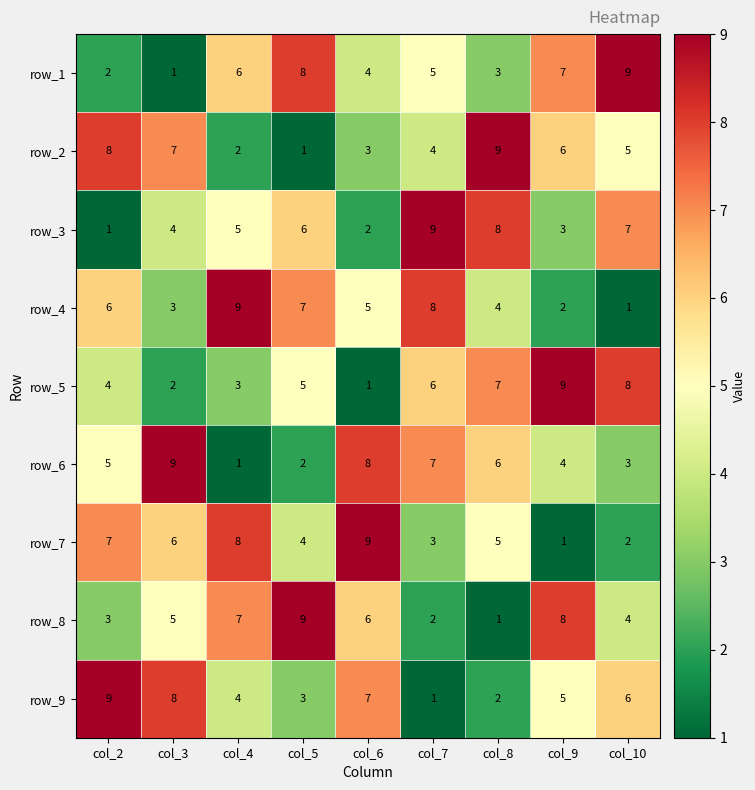

Which series changed the most between col_3 and col_6?

row_2